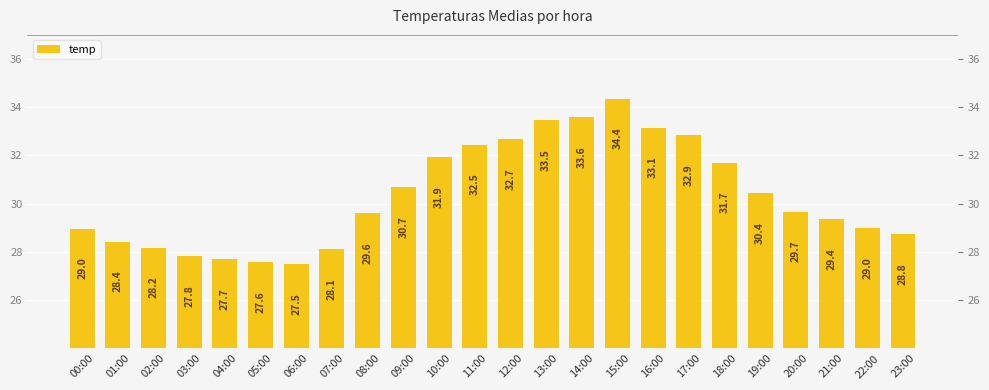

Reading left to right, extract all data points from this chart.

29.0	28.4	28.2	27.8	27.7	27.6	27.5	28.1	29.6	30.7	31.9	32.5	32.7	33.5	33.6	34.4	33.1	32.9	31.7	30.4	29.7	29.4	29.0	28.8